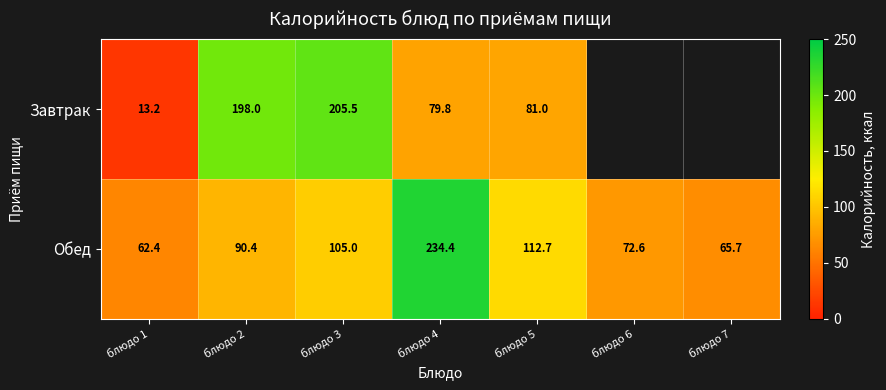

How many data points in Обед are above 90?

4